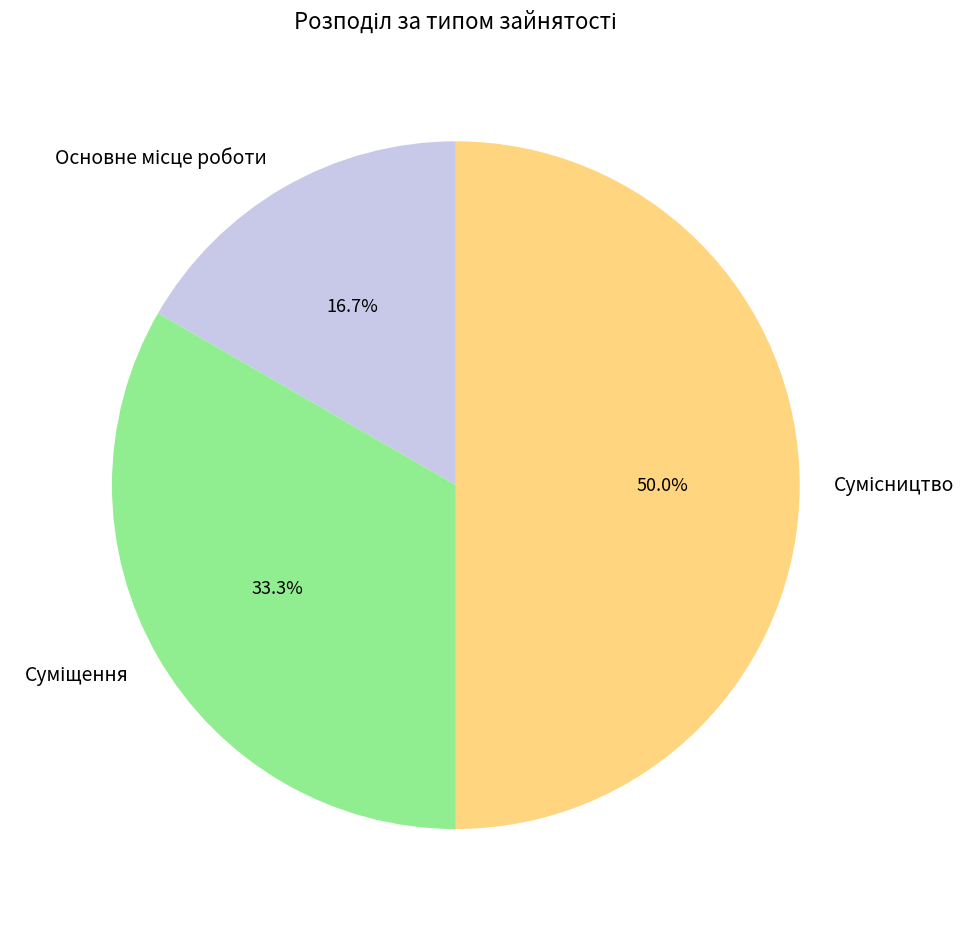

How many slices are in this pie chart?

3